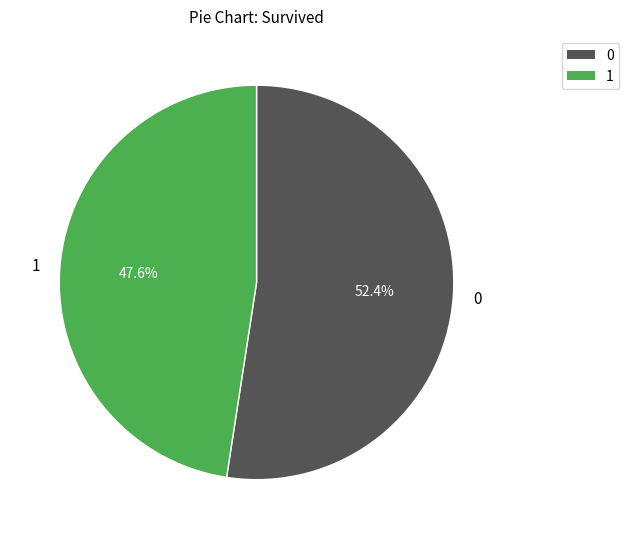

Does any single category account for the majority?

Yes